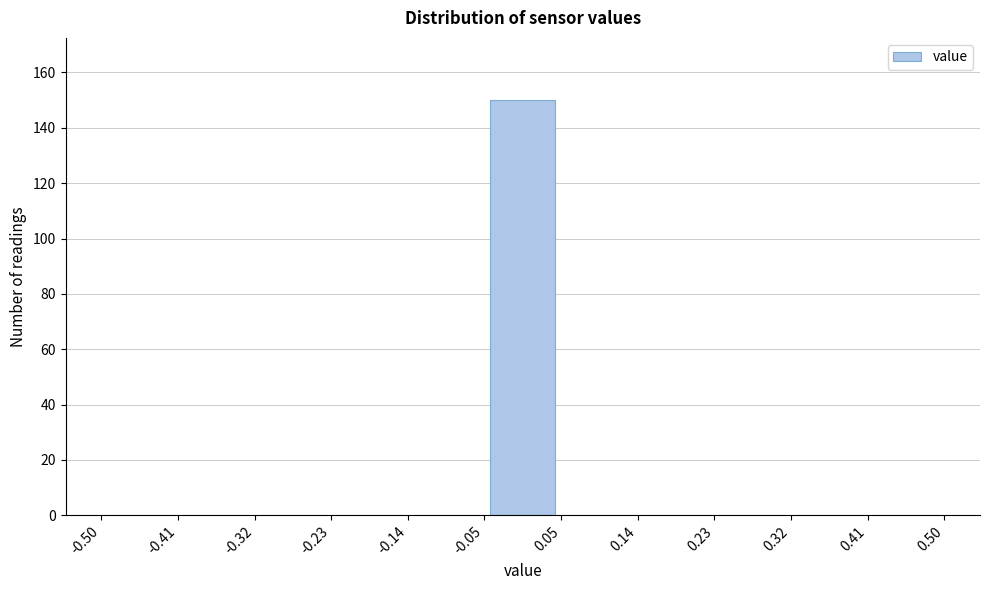

Over which range of the x-axis is the bar tallest?

-0.05 to 0.05